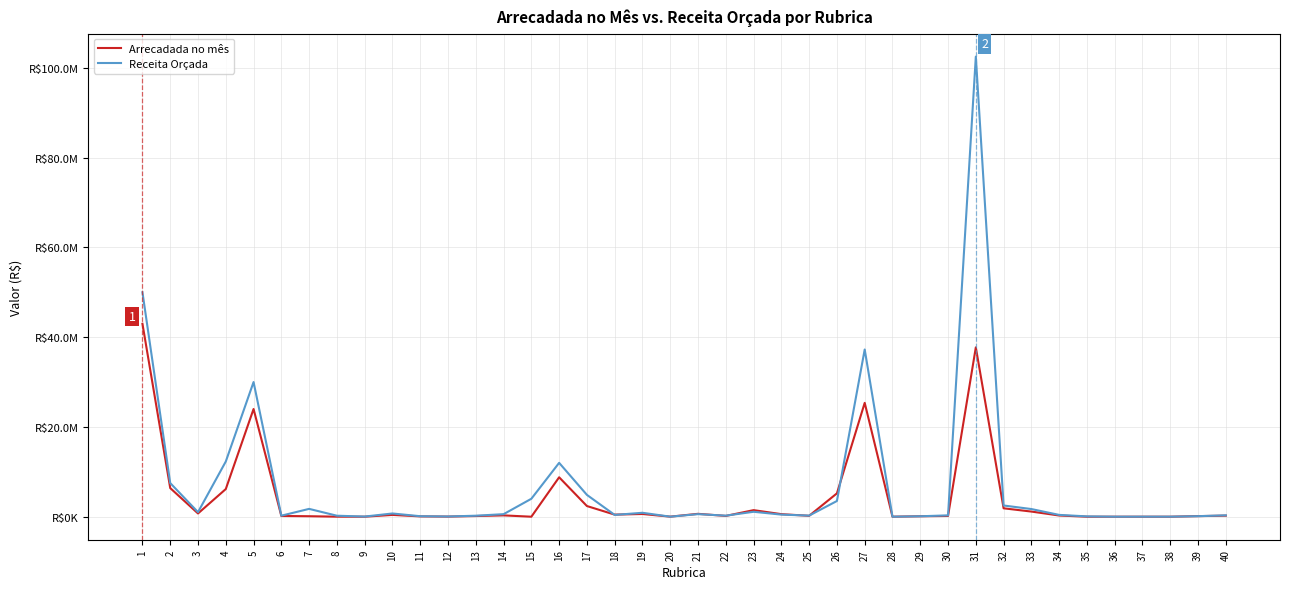

Between 33 and 39, which series saw the biggest shift?

Receita Orçada